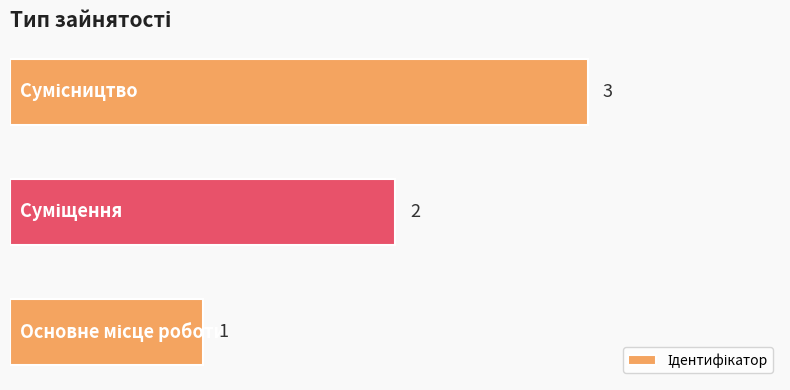

What is the sum of all values?

6